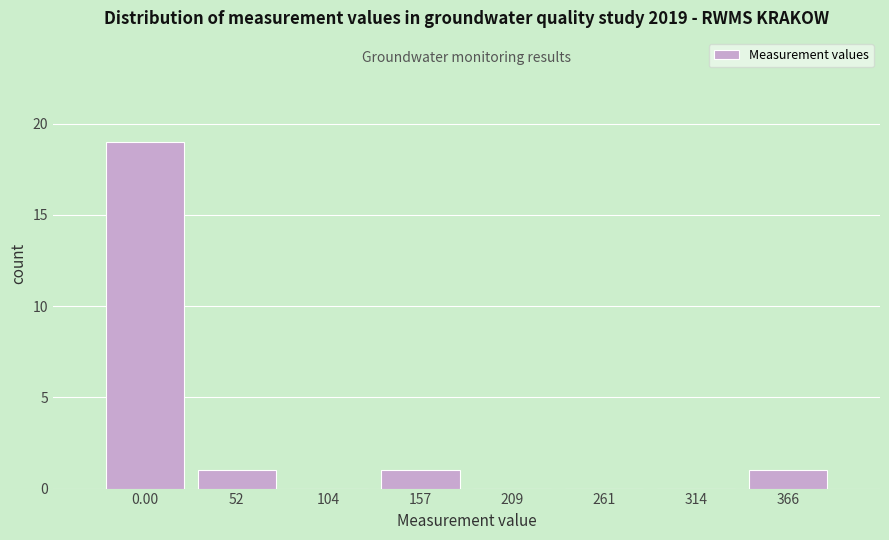

Reading right to left, list all the values displayed in this chart.

366=1	314=0	261=0	209=0	157=1	104=0	52=1	0.00=19